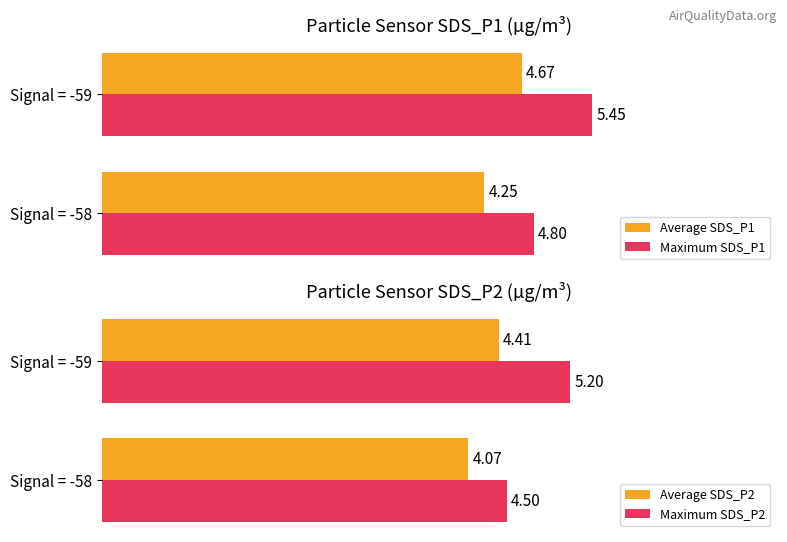

The Average SDS_P2 series shows 6.4 at Signal = -58. True or false?

False